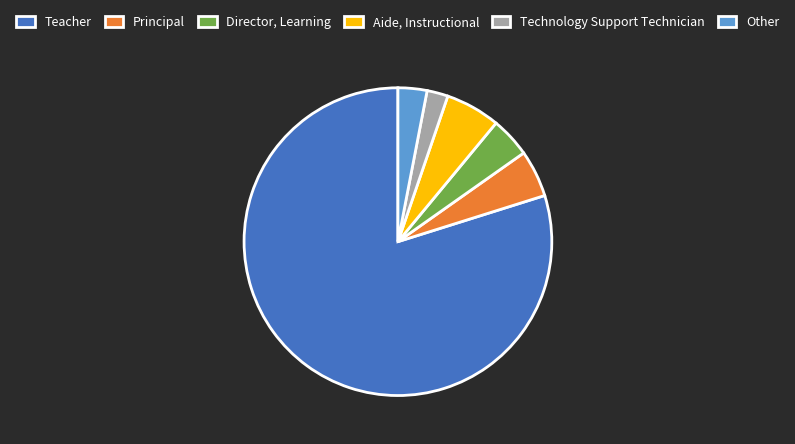

Count the number of slices in the pie.

6